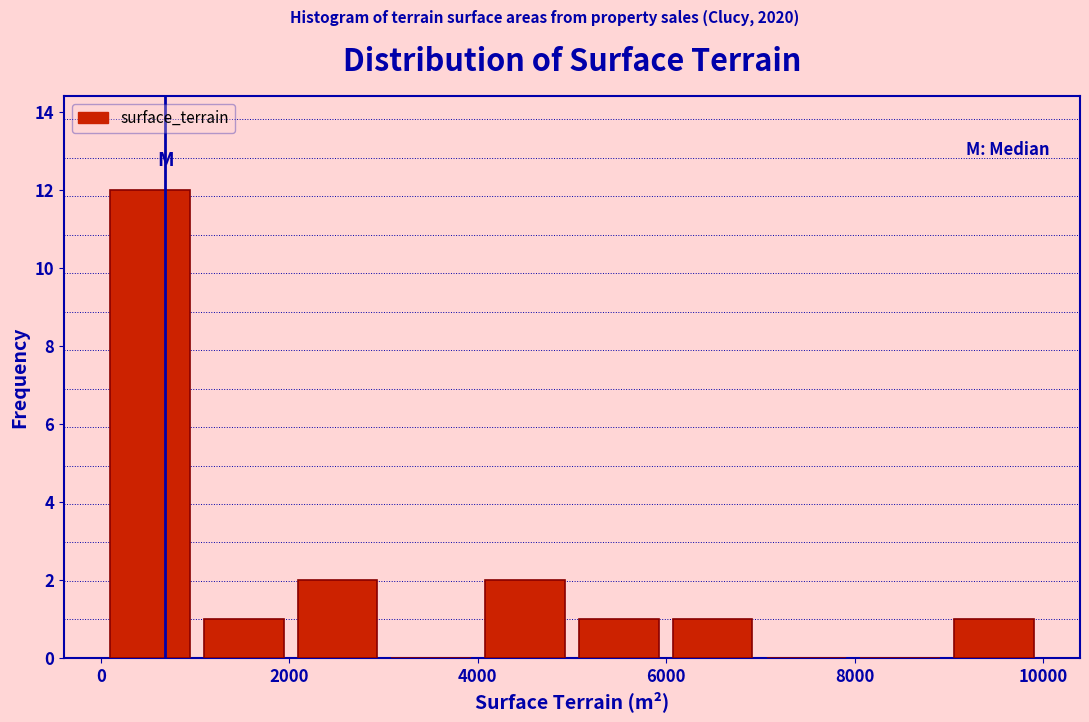

Reading left to right, list every bar in this chart as the range it spans on the x-axis followed by its height. Neither the bar edges nor the heights are printed on the chart, so give them approximately, as read against the axes.

0 to 1000: 12
1000 to 2000: 1
2000 to 3000: 2
3000 to 4000: 0
4000 to 5000: 2
5000 to 6000: 1
6000 to 7000: 1
7000 to 8000: 0
8000 to 9000: 0
9000 to 10000: 1